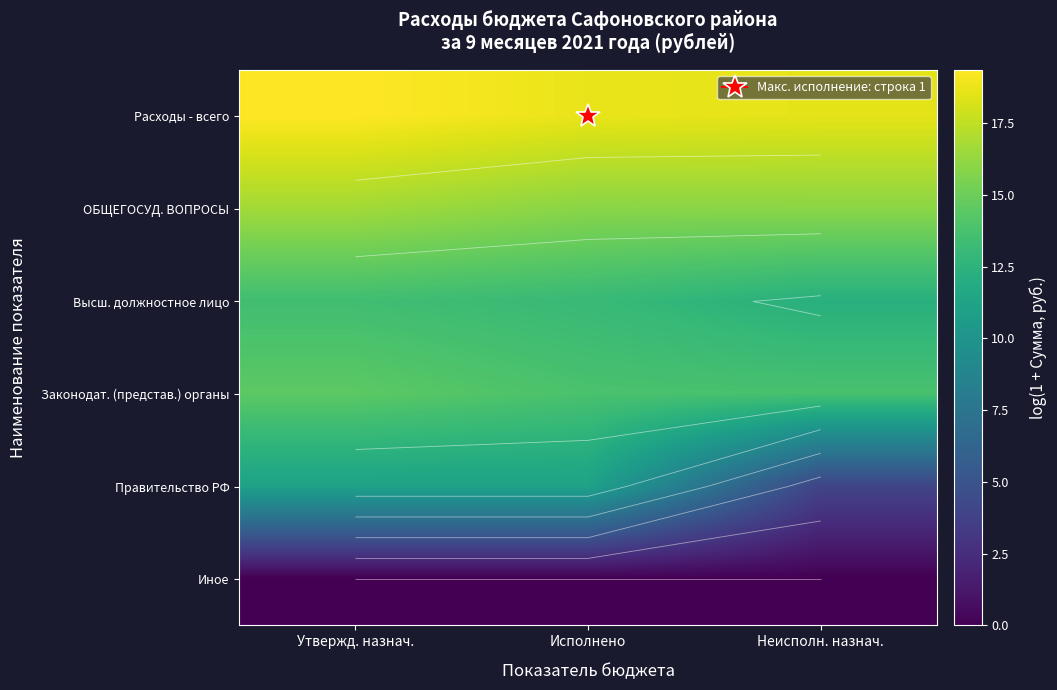

Which has a higher value, Утвержд. назнач. or Неисполн. назнач.?

Утвержд. назнач.